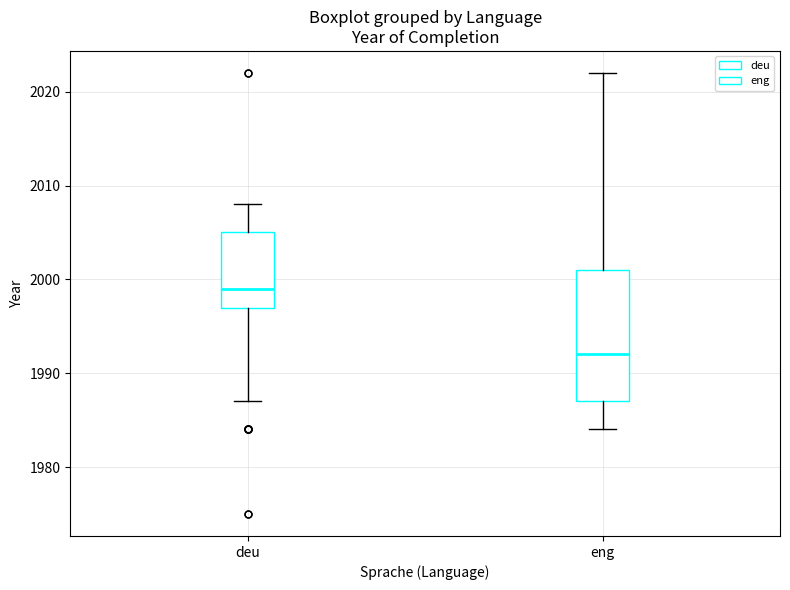

Comparing the boxes themselves (not the whiskers), which one is the tallest?

eng